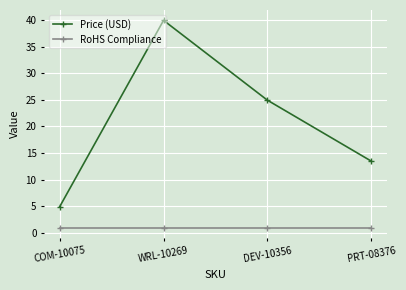

At which category is the sum across all series the highest?

WRL-10269